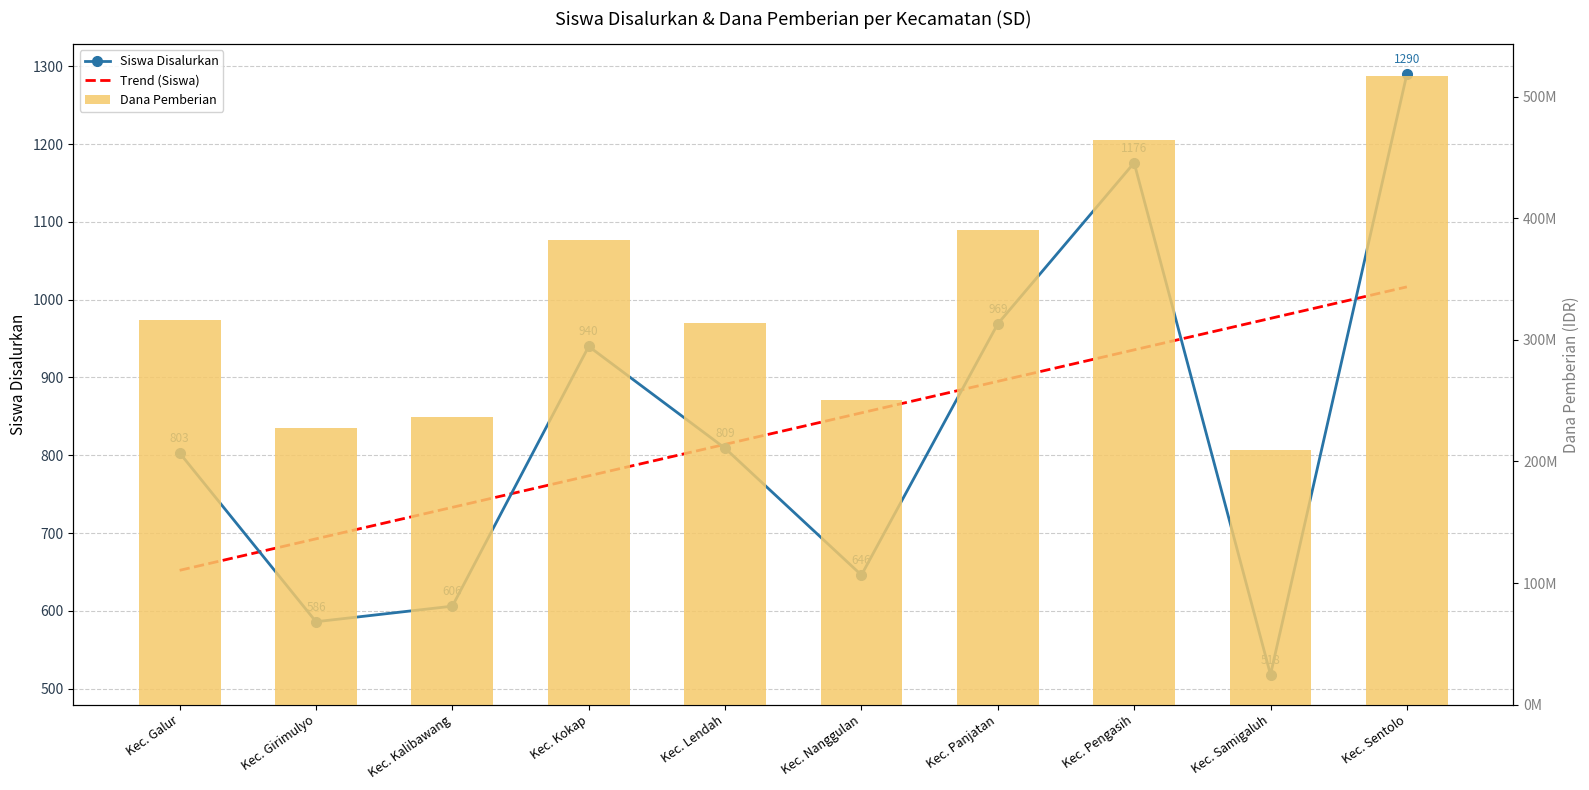

What is the difference between the maximum and minimum values in the Dana Pemberian series?

307575000